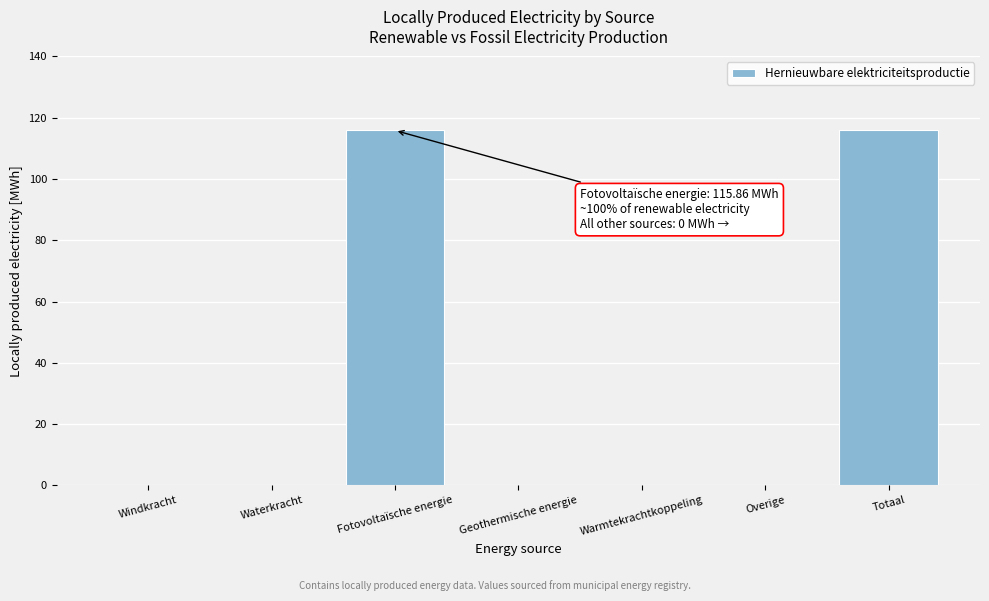

Reading right to left, what are all the values shown in this chart?

Totaal=115.9	Overige=0.0	Warmtekrachtkoppeling=0.0	Geothermische energie=0.0	Fotovoltaïsche energie=115.9	Waterkracht=0.0	Windkracht=0.0